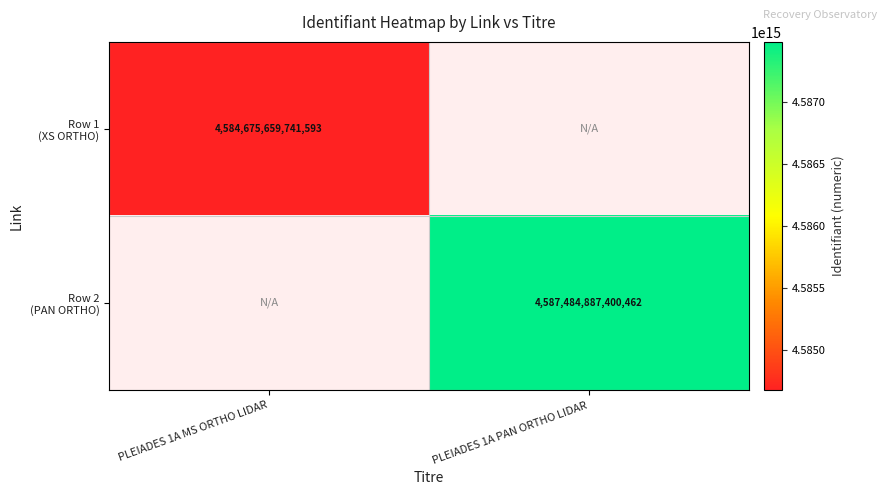

Which series has the largest range (max minus min)?

Row 1 (XS ORTHO)